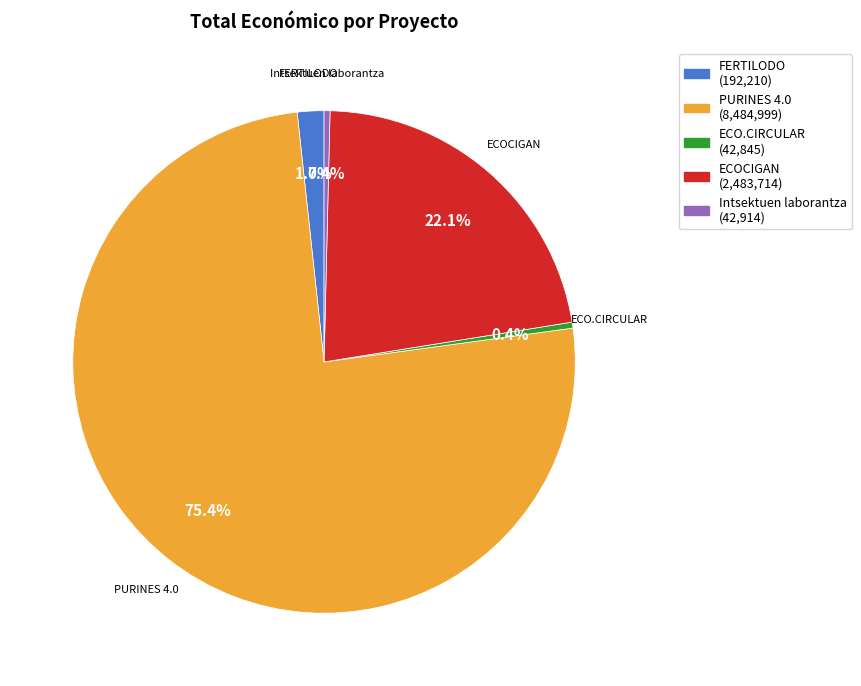

Is ECOCIGAN the majority of the pie?

No